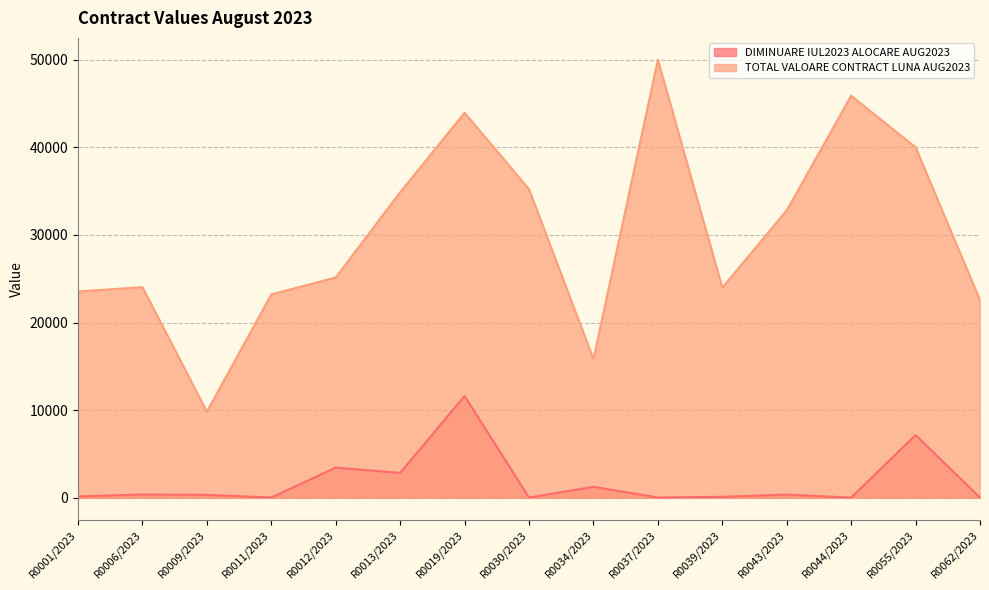

At which label does TOTAL VALOARE CONTRACT LUNA AUG2023 first exceed 25150?

R0012/2023